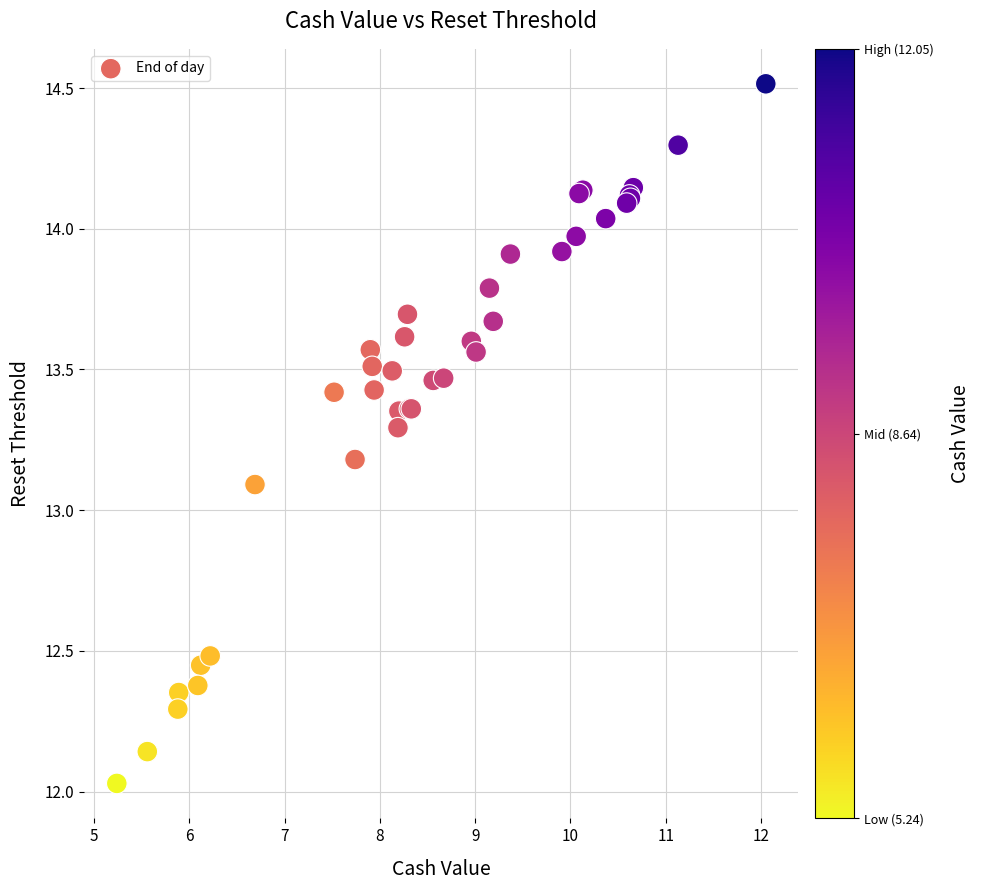

What Y value in the scatter plot is closest to 13?

13.1